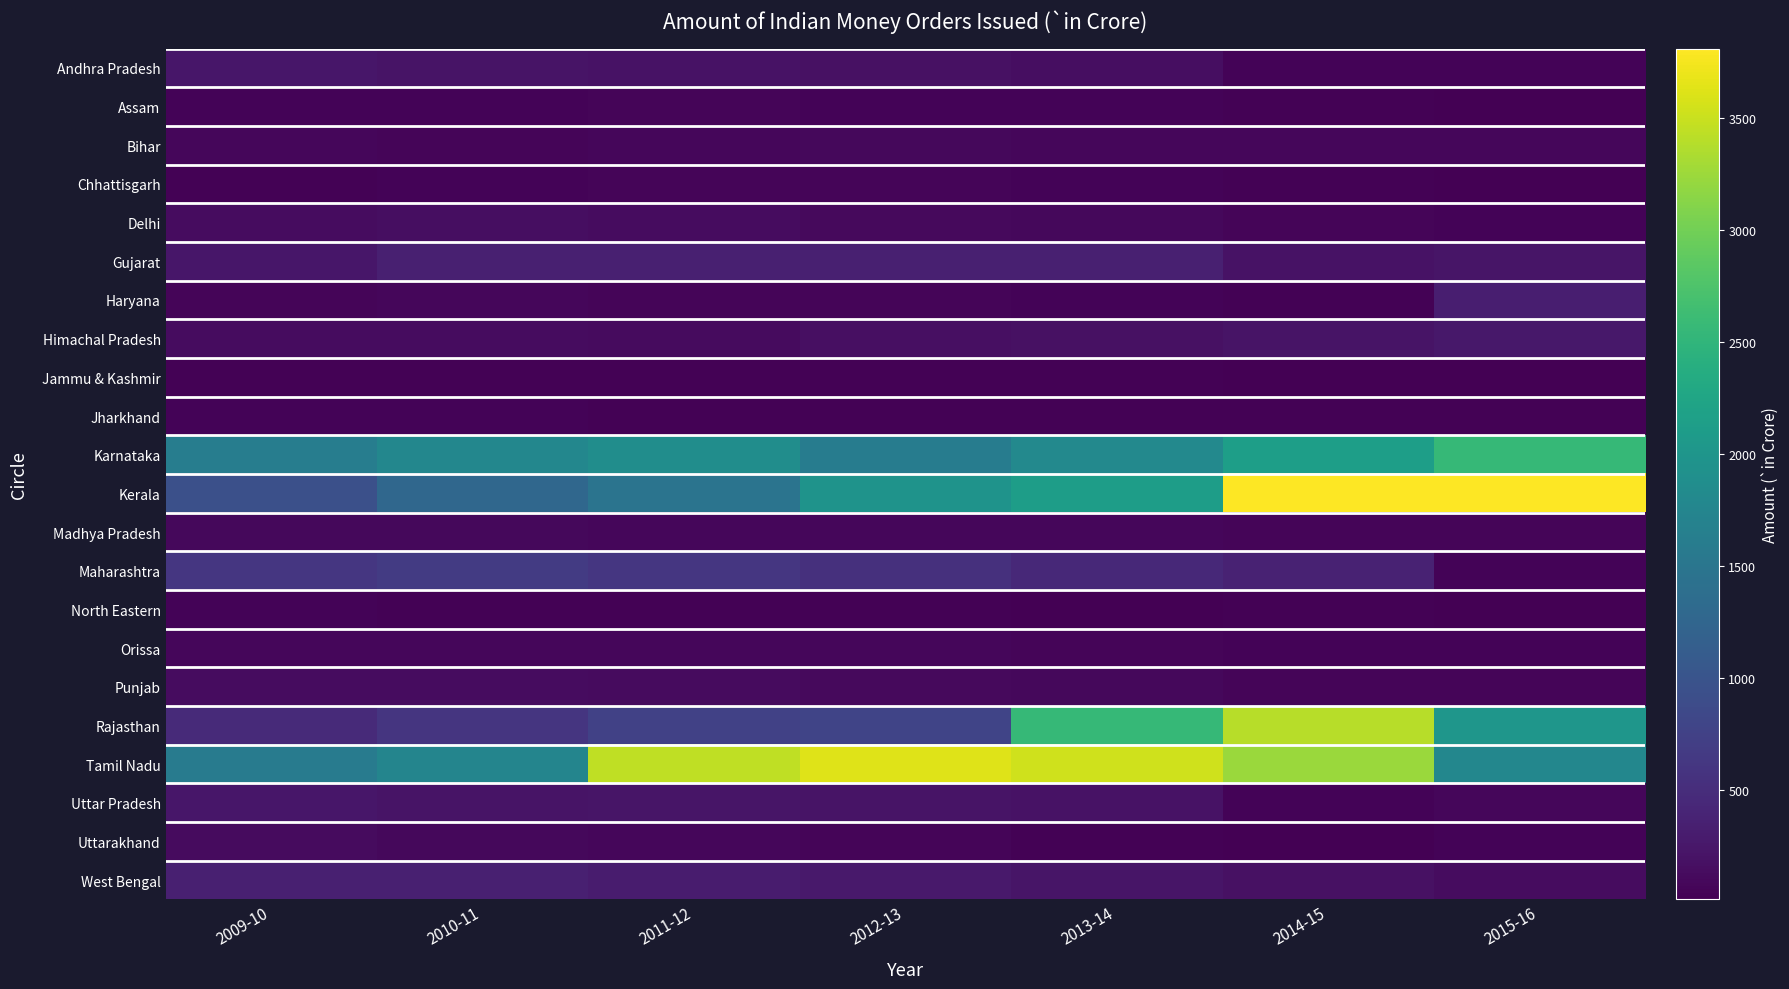

What is the difference between the highest and lowest values at 2015-16?

3793.1